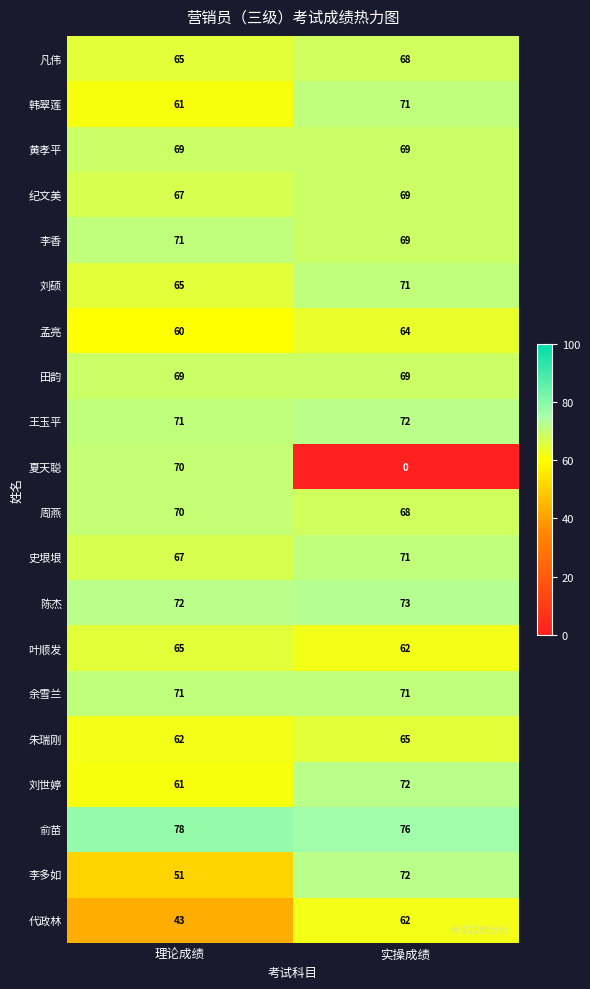

What is the average value of the 李多如 series?

62